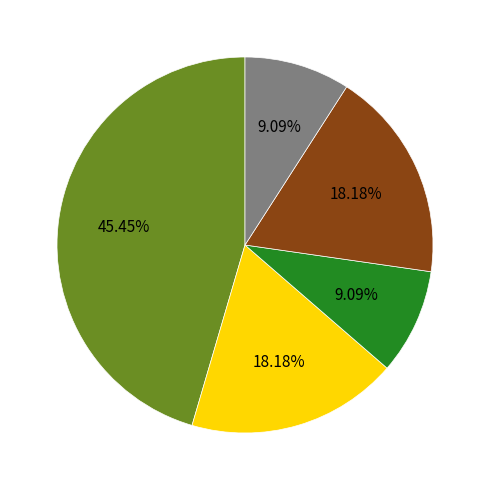

Is there any slice that represents more than half of the pie?

No